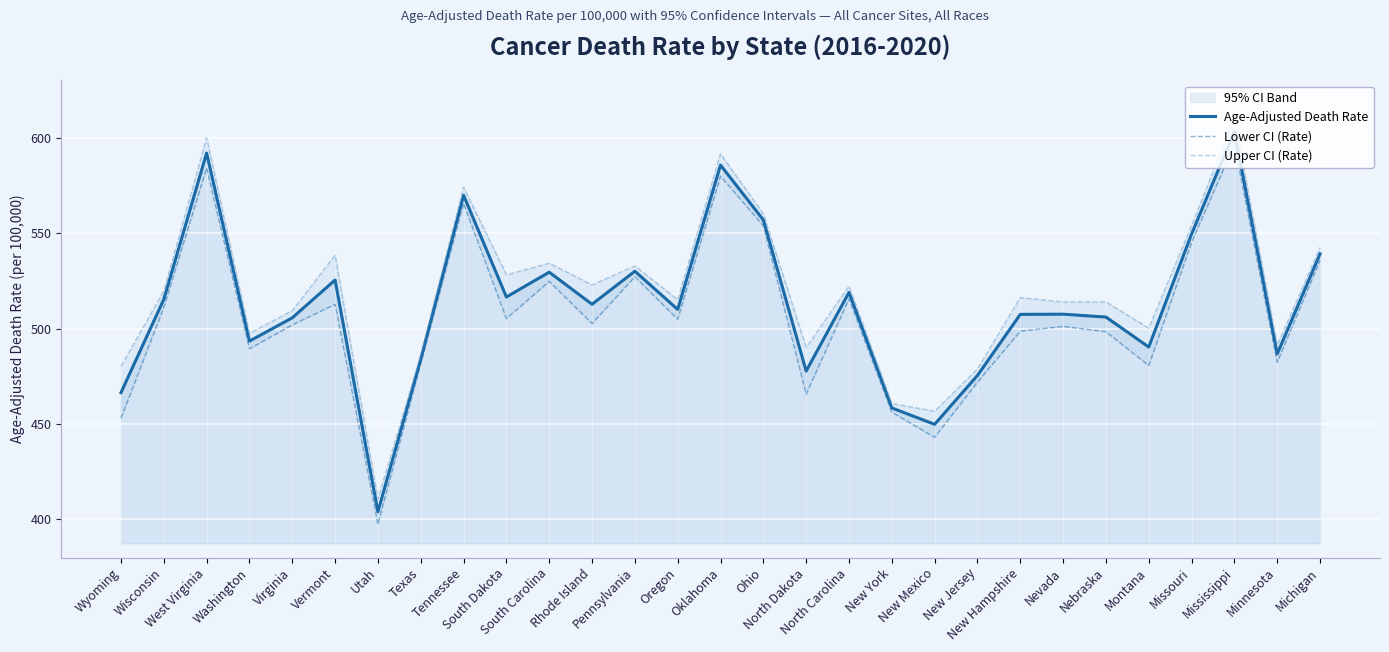

At which label does Upper CI (Rate) reach its peak?

Mississippi